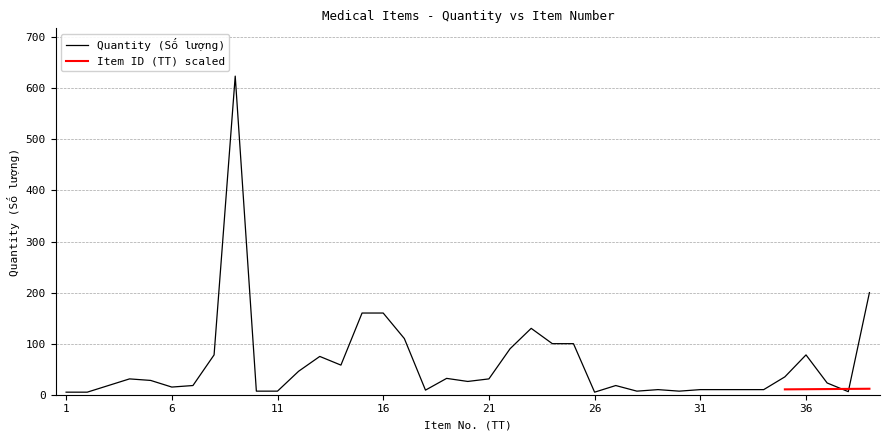

True or false: the data shows 10 at 19.

False